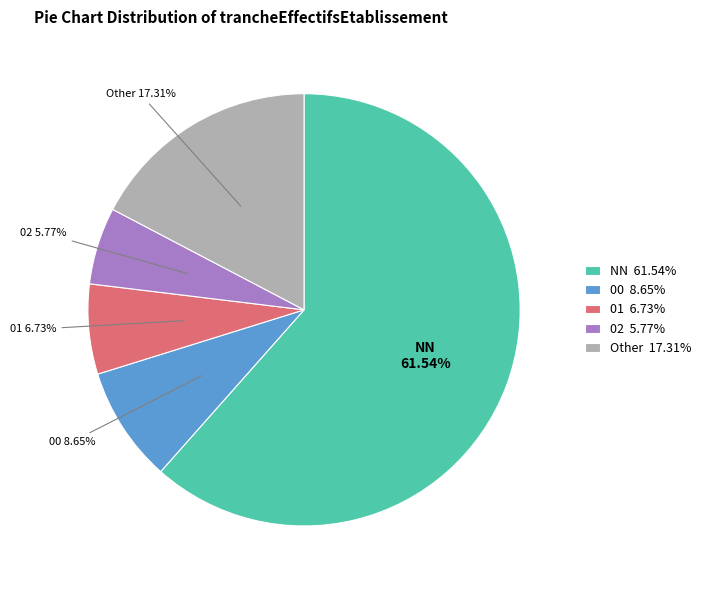

Which category has the smallest portion of the pie?

02 5.77%